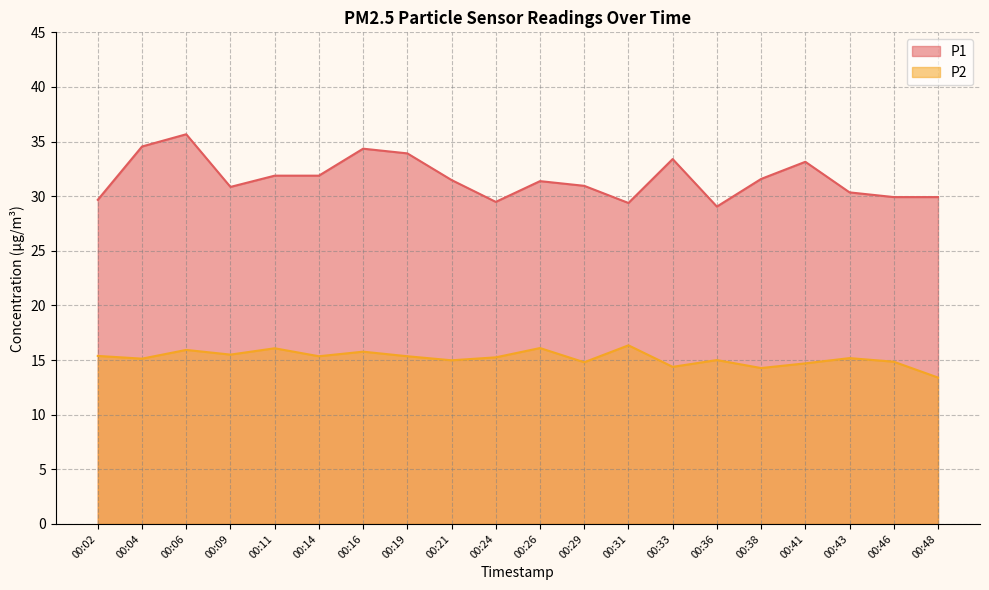

What is the value of the P2 point at the 15th from the left?

15.0